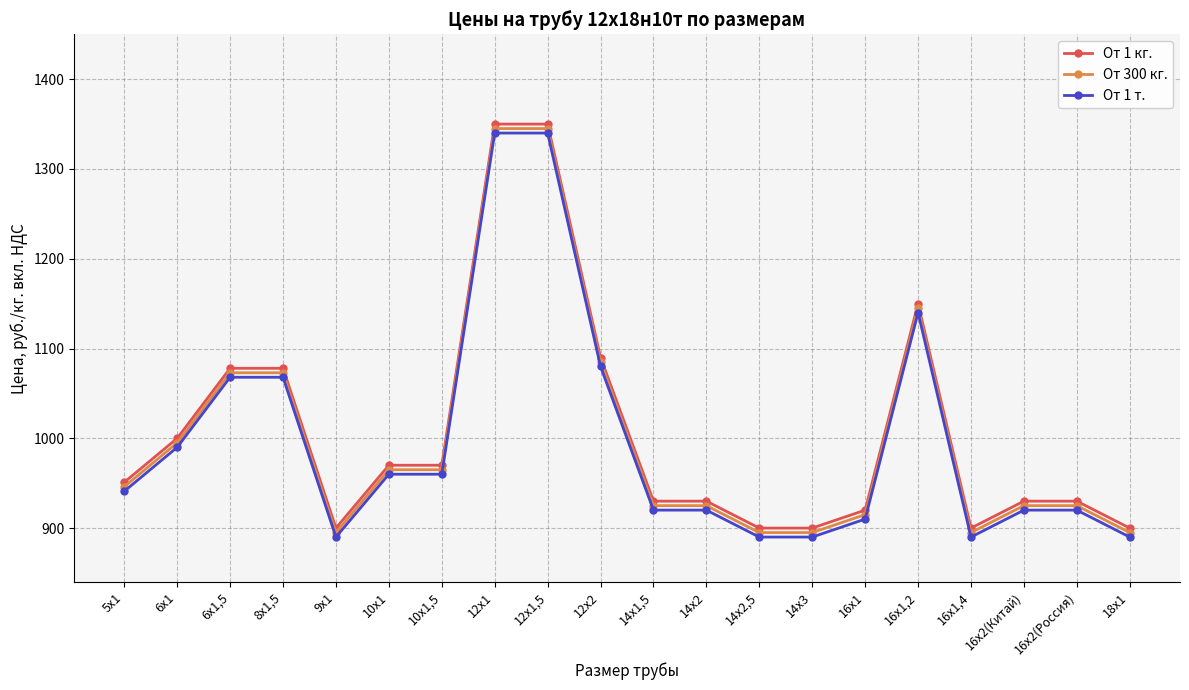

Reading left to right, extract all data points from this chart.

От 1 кг.: 951	1000	1078	1078	900	970	970	1350	1350	1090	930	930	900	900	920	1150	900	930	930	900
От 300 кг.: 946	995	1073	1073	895	965	965	1345	1345	1085	925	925	895	895	915	1145	895	925	925	895
От 1 т.: 941	990	1068	1068	890	960	960	1340	1340	1080	920	920	890	890	910	1140	890	920	920	890